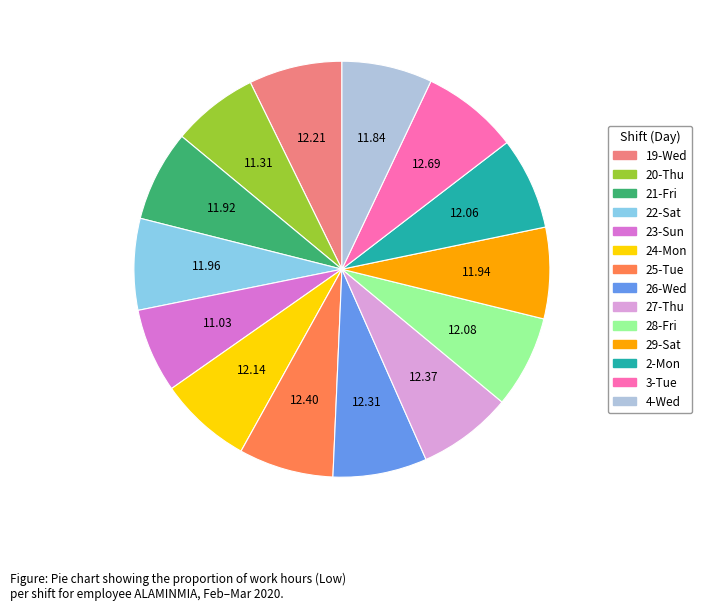

Is there a majority slice in this chart?

No